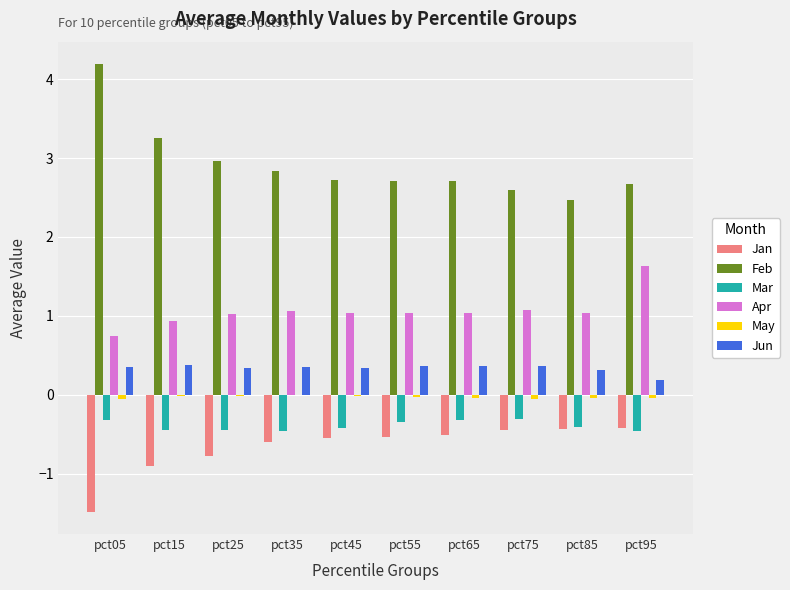

Between pct35 and pct75, which series saw the biggest shift?

Feb